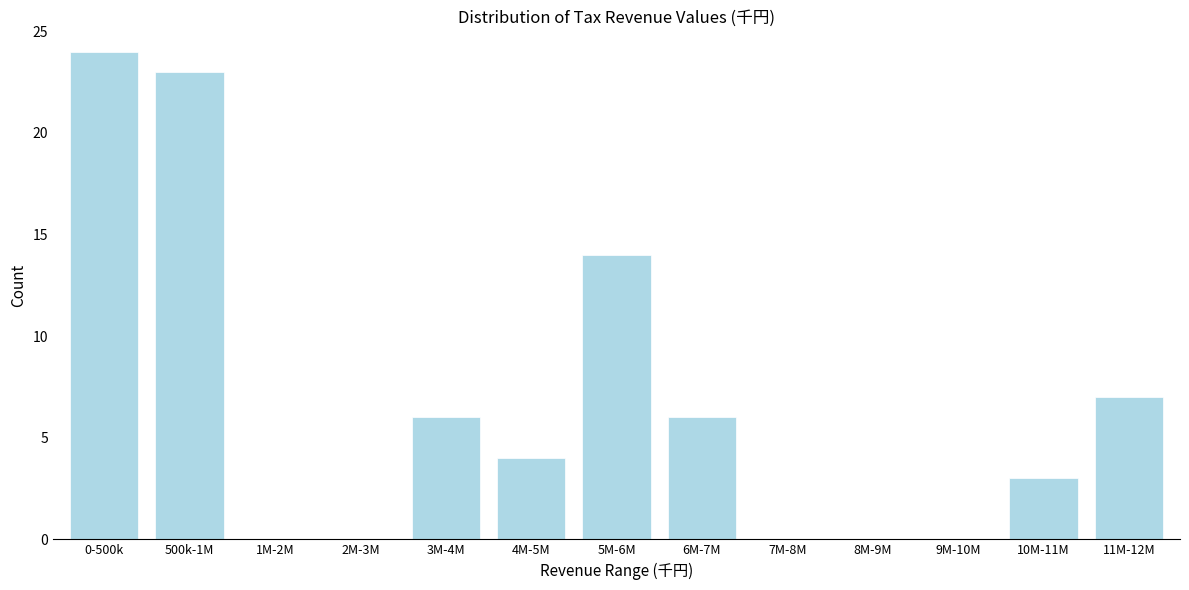

Reading left to right, transcribe all the data shown in this chart.

0-500k=24	500k-1M=23	1M-2M=0	2M-3M=0	3M-4M=6	4M-5M=4	5M-6M=14	6M-7M=6	7M-8M=0	8M-9M=0	9M-10M=0	10M-11M=3	11M-12M=7